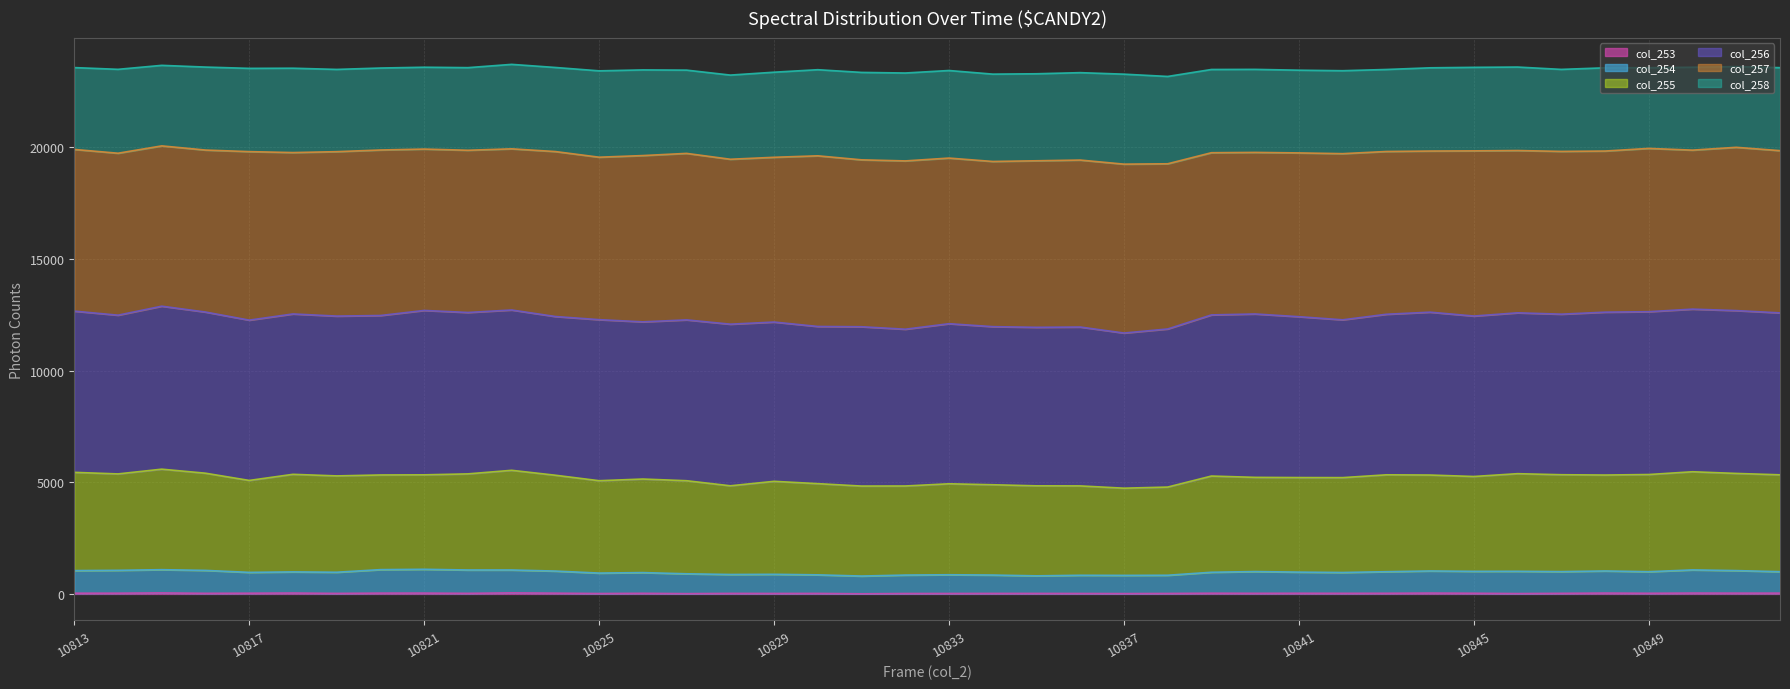

What is the average value of the col_254 series?

967